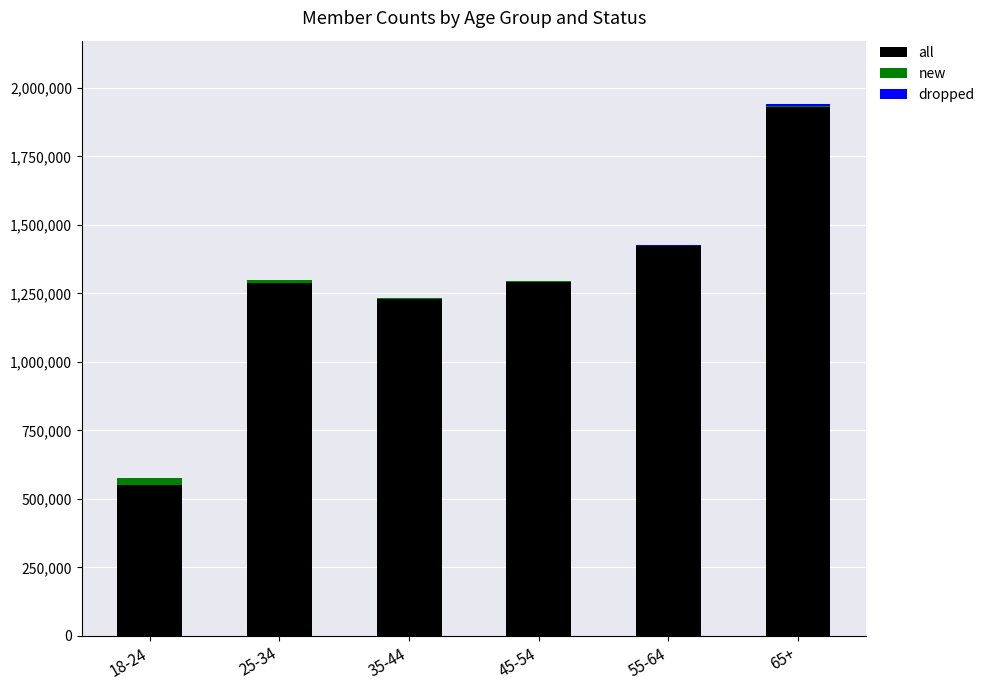

Count the number of data series in this chart.

3